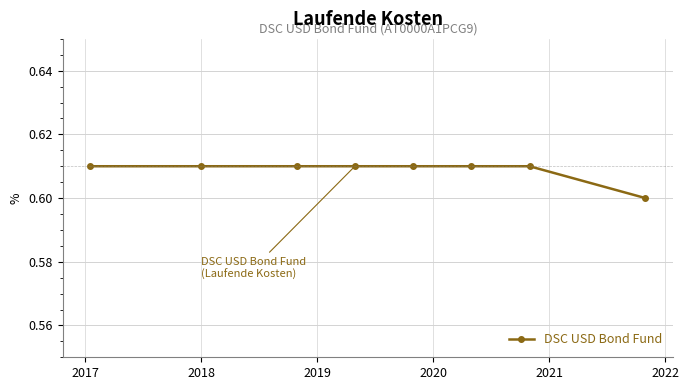

What is the sum of all values?

4.9